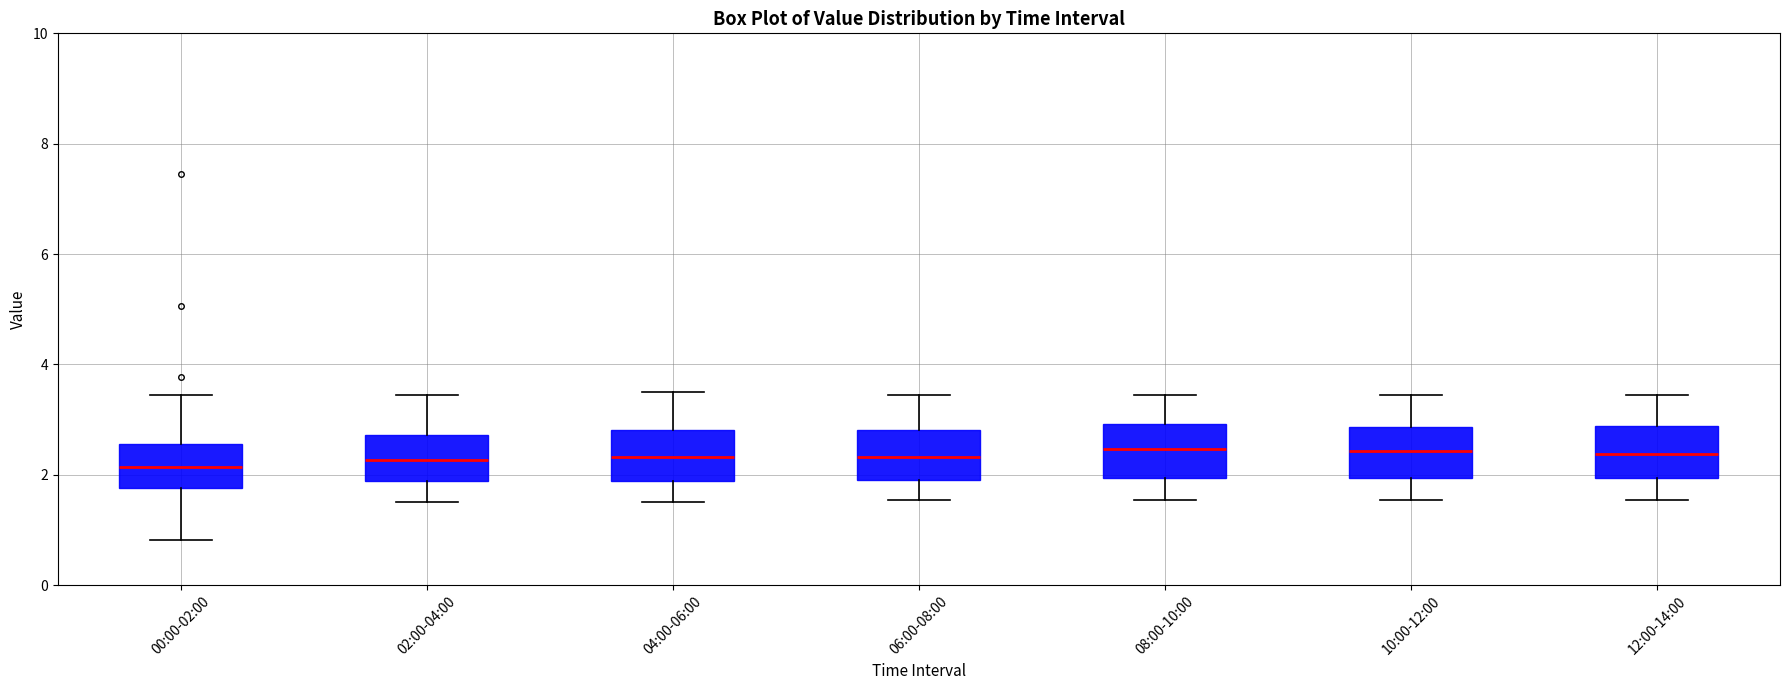

Reading left to right, transcribe this box plot: for each box, give where its median line is, the range the box spans, and where its two whiskers end, as read against the y-axis. The values are not printed on the chart, so give them approximately, as read against the axis.

00:00-02:00: median 2.2, box 1.8 to 2.6, whiskers 0.8 to 3.4
02:00-04:00: median 2.2, box 1.8 to 2.8, whiskers 1.6 to 3.4
04:00-06:00: median 2.4, box 1.8 to 2.8, whiskers 1.6 to 3.6
06:00-08:00: median 2.4, box 2.0 to 2.8, whiskers 1.6 to 3.4
08:00-10:00: median 2.4, box 2.0 to 3.0, whiskers 1.6 to 3.4
10:00-12:00: median 2.4, box 2.0 to 2.8, whiskers 1.6 to 3.4
12:00-14:00: median 2.4, box 2.0 to 2.8, whiskers 1.6 to 3.4